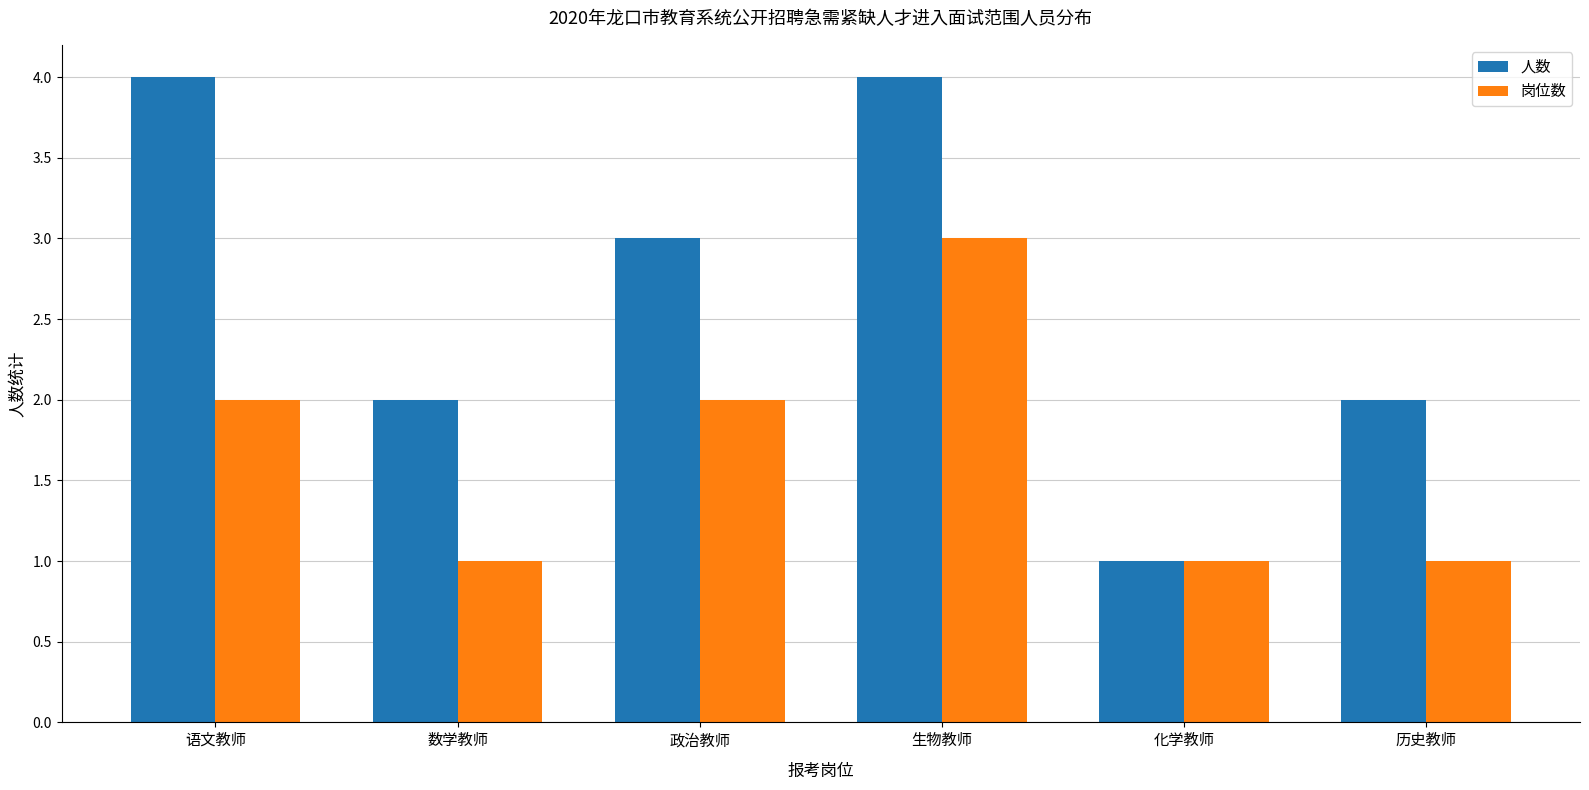

Reading right to left, transcribe all the data shown in this chart.

人数: 2	1	4	3	2	4
岗位数: 1	1	3	2	1	2